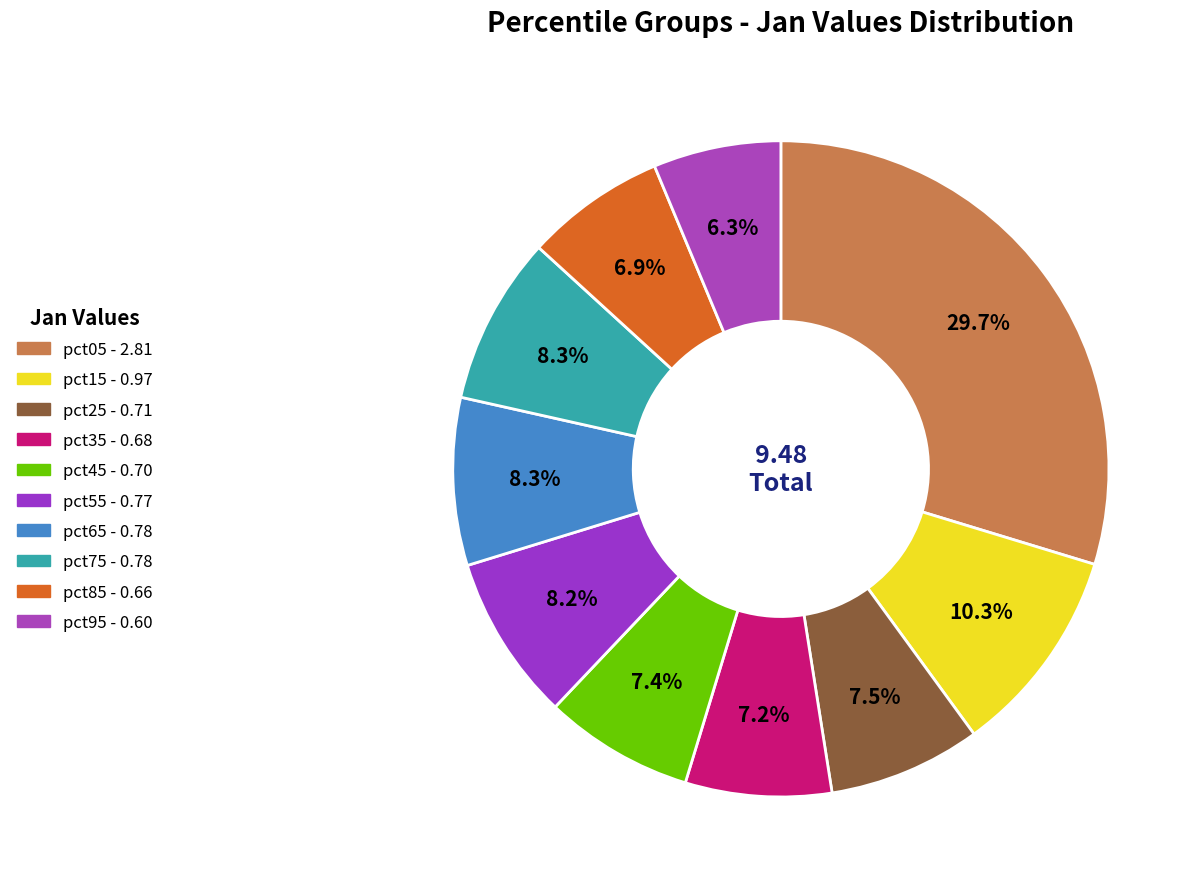

What percentage is the pct35 slice, to the nearest percent?

7%